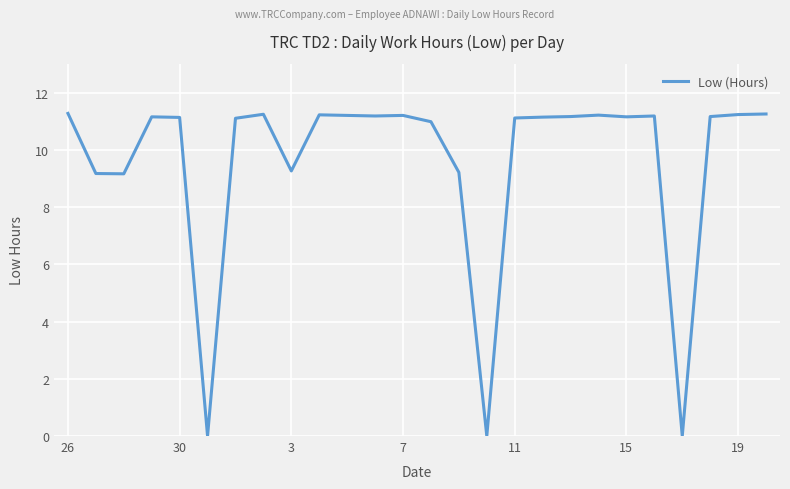

True or false: the data shows 3.0 at 26.

False